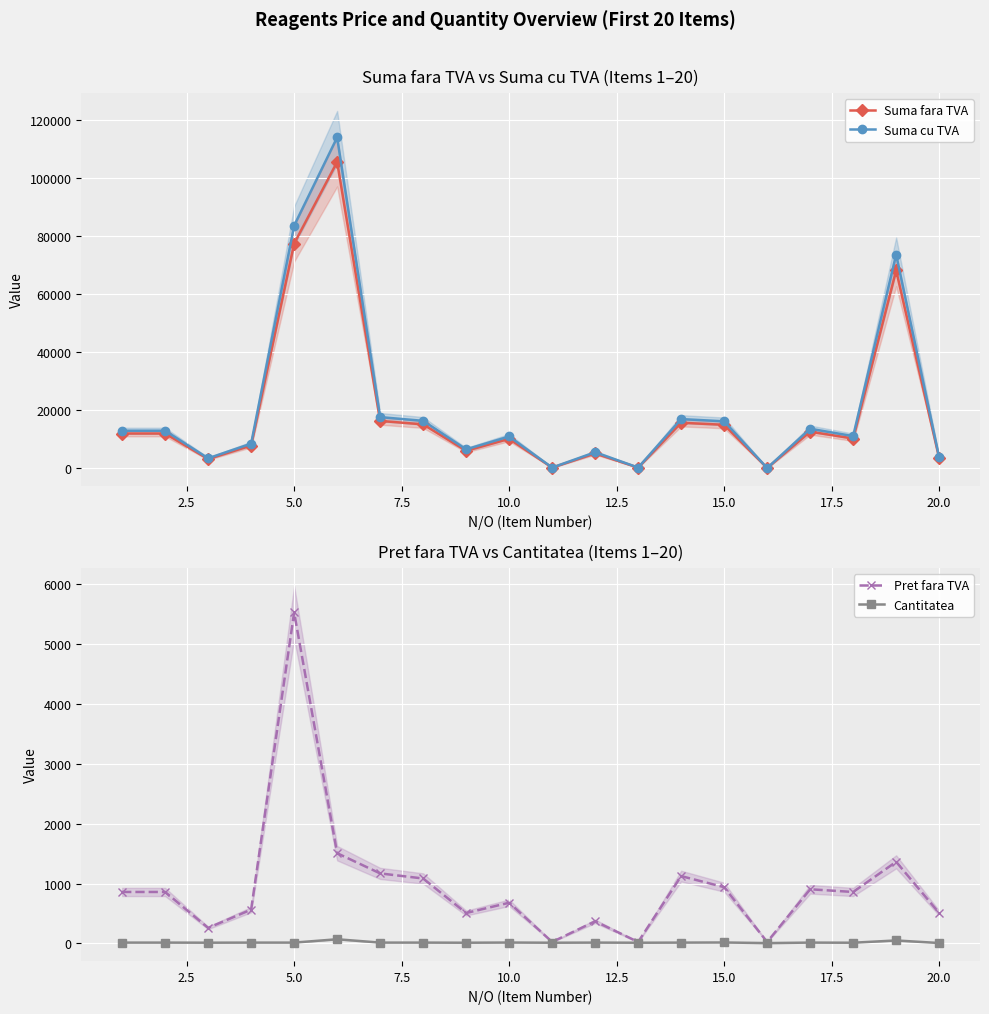

What is the highest value of the Suma fara TVA series?

105560.0